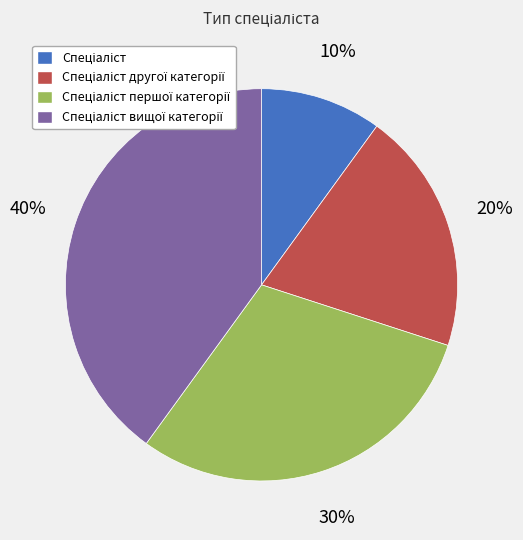

To the nearest percent, what is the average slice percentage?

25%